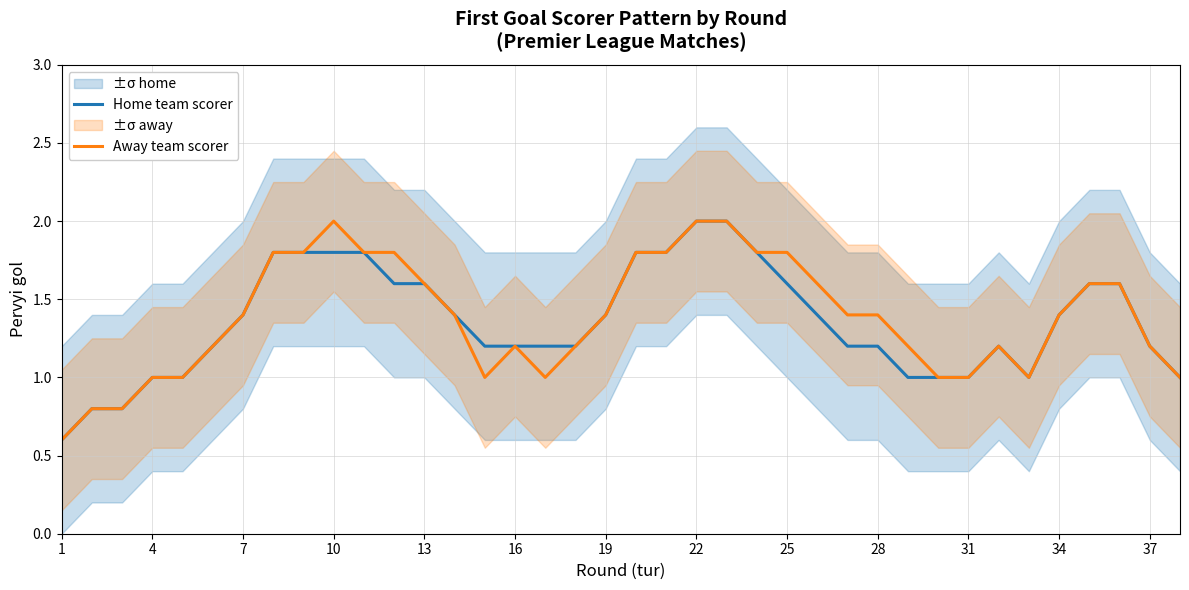

Is it true that Home team scorer equals 1.2 at 28?

True